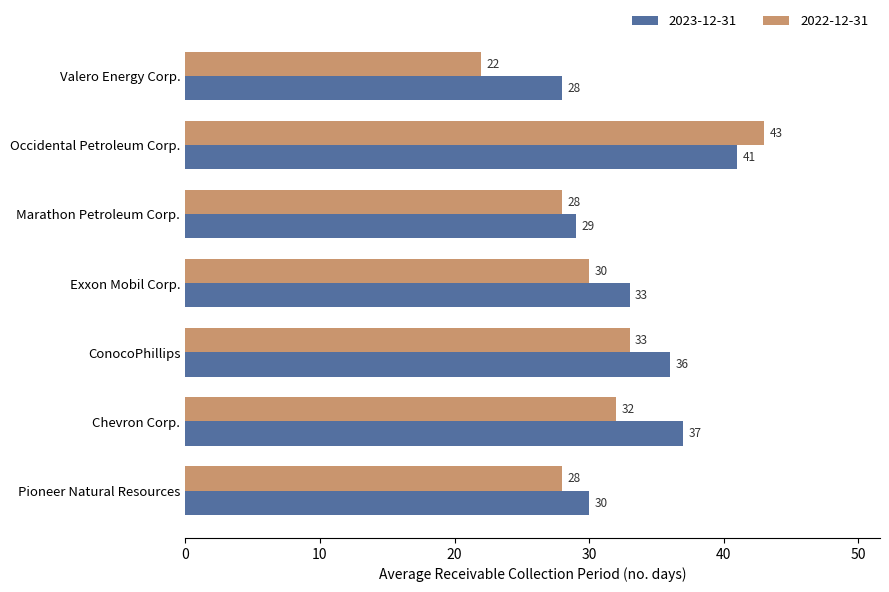

At Occidental Petroleum Corp., list the series in order from largest to smallest.

2022-12-31, 2023-12-31